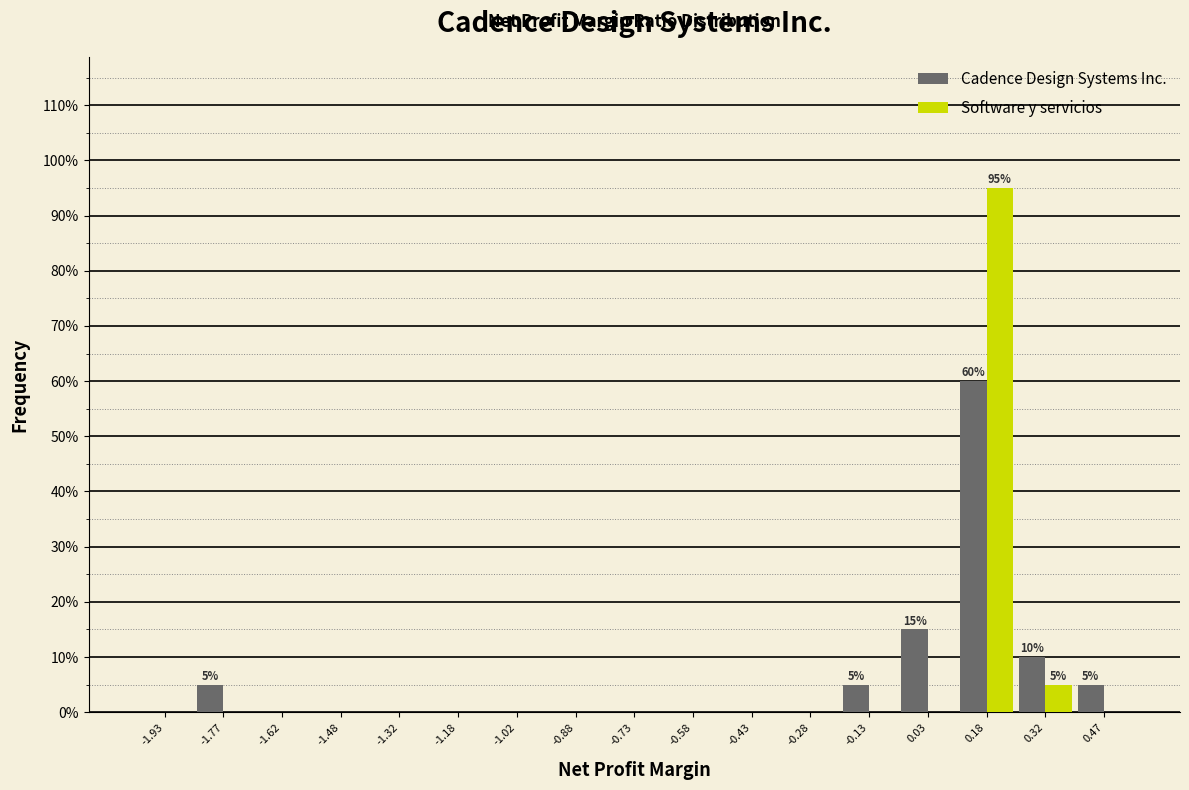

In the Software y servicios series, which range on the x-axis has the tallest bar?

0.10 to 0.25